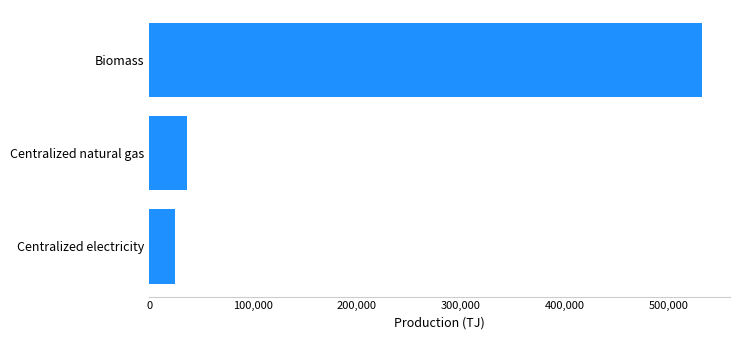

How many data points are less than 36925?

1